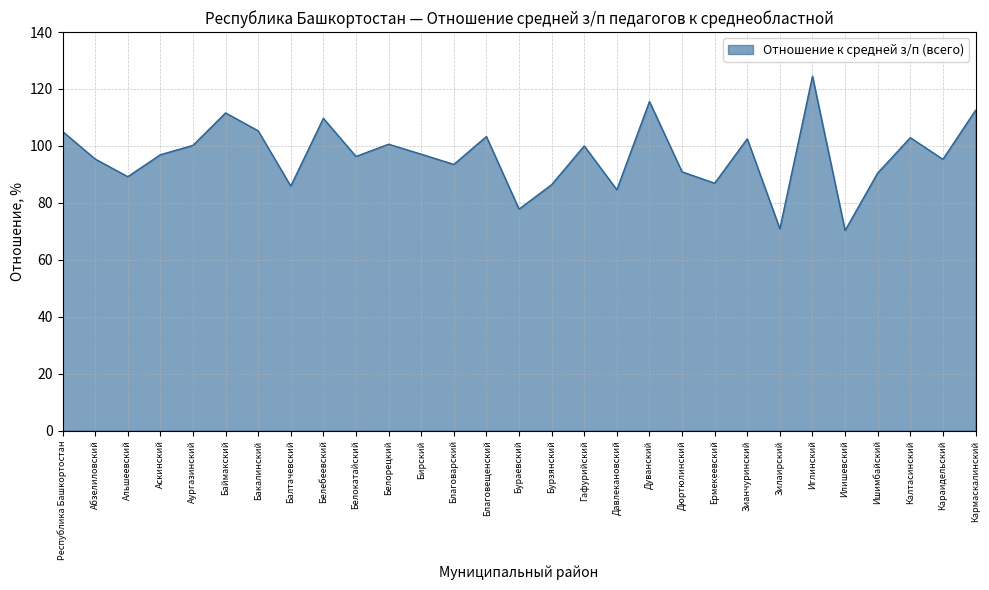

The value at Аургазинский is 100.2. True or false?

True